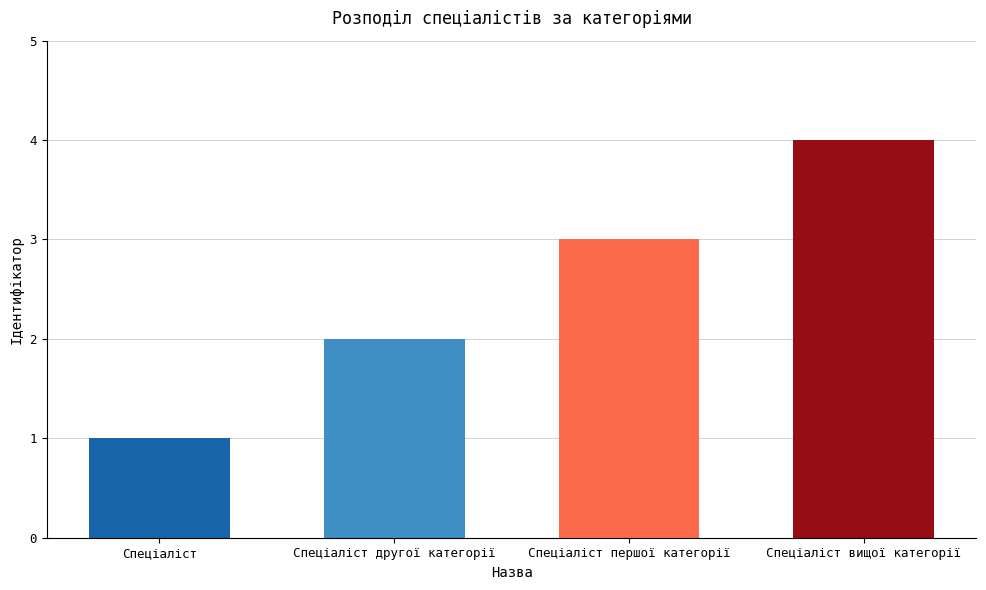

The chart shows a value of 1 at Спеціаліст першої категорії. True or false?

False